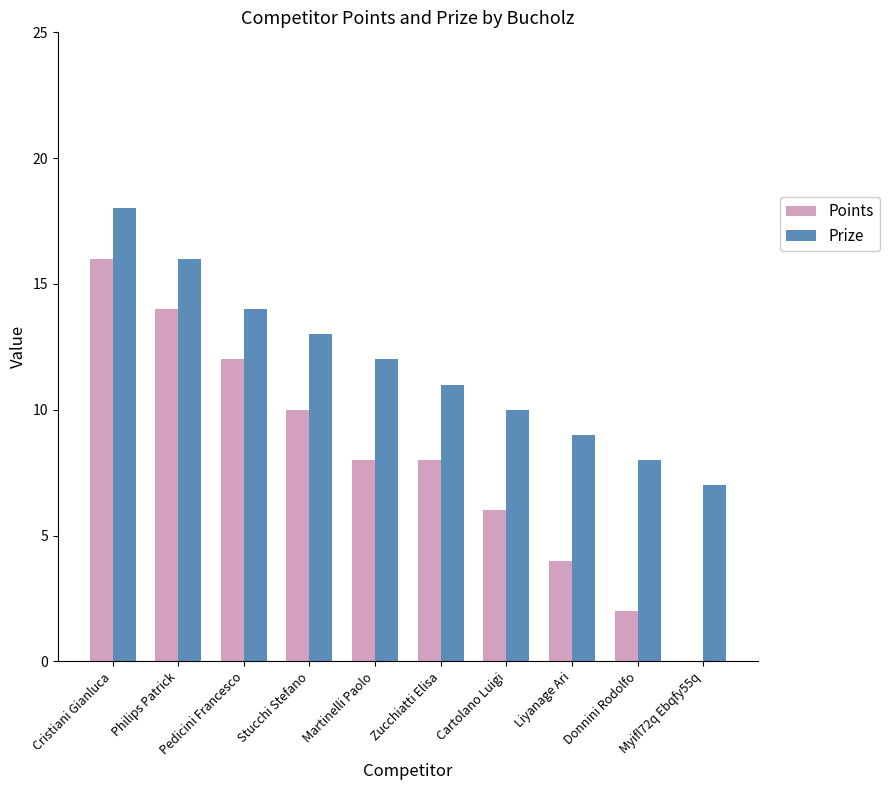

Which category has the highest value across all series?

Cristiani Gianluca